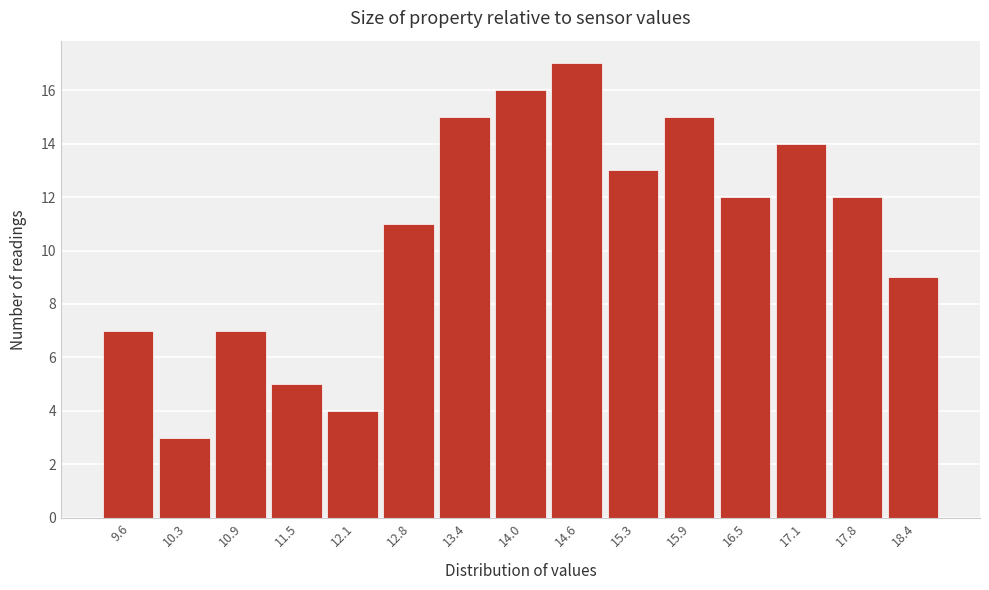

Reading left to right, transcribe all the data shown in this chart.

7	3	7	5	4	11	15	16	17	13	15	12	14	12	9